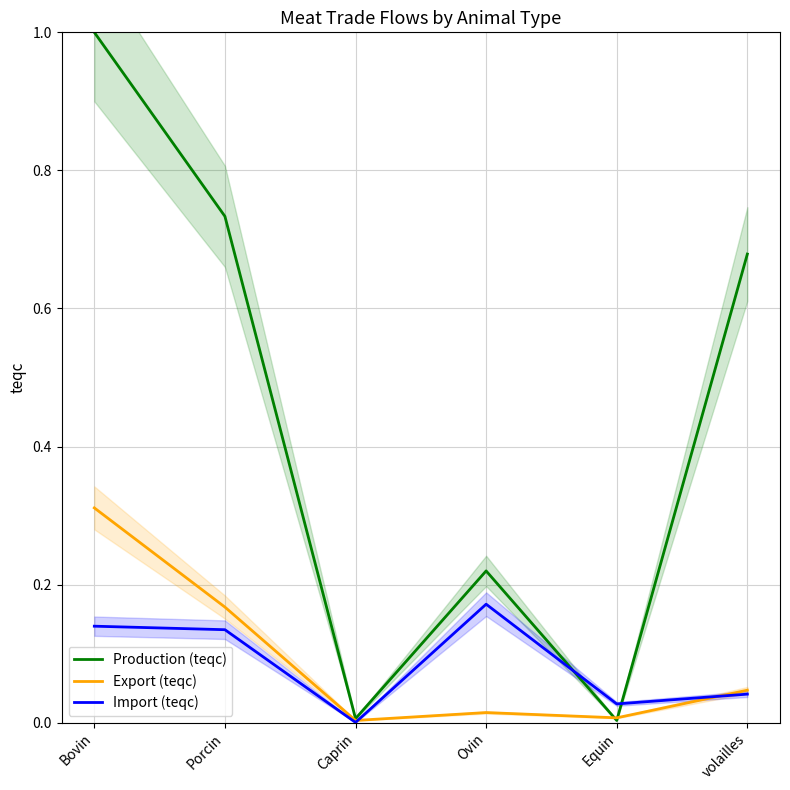

At which category does the chart reach its minimum across all series?

Caprin